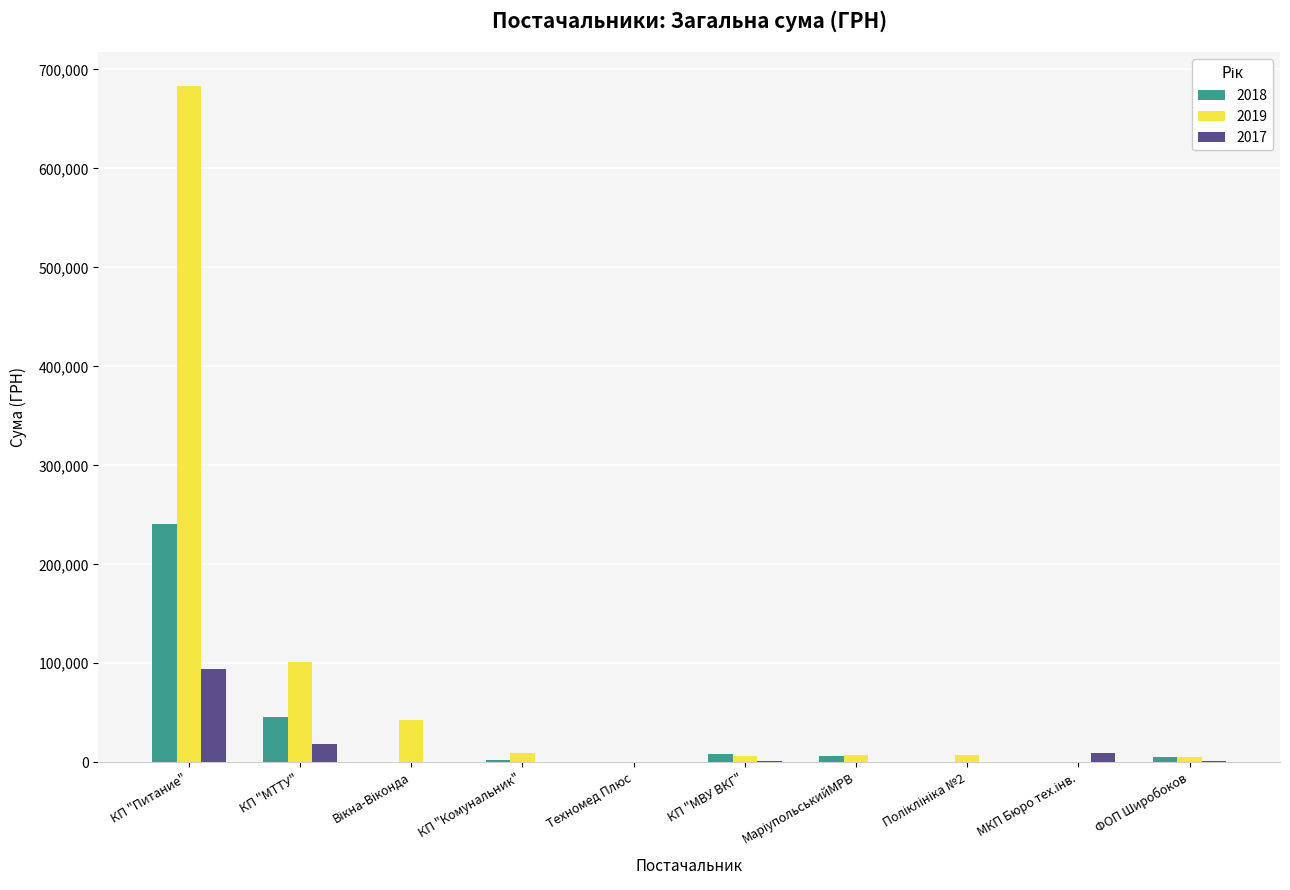

How many groups of bars are there?

10